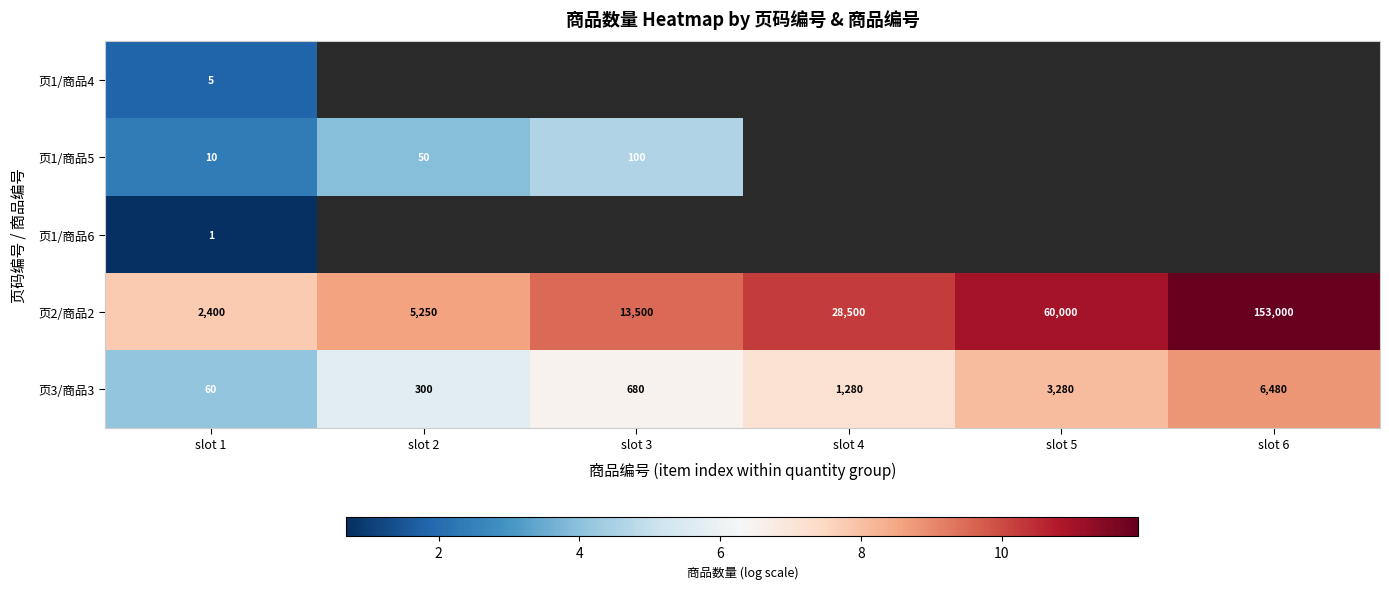

Where does the 页3/商品3 series first go above 7?

slot 4